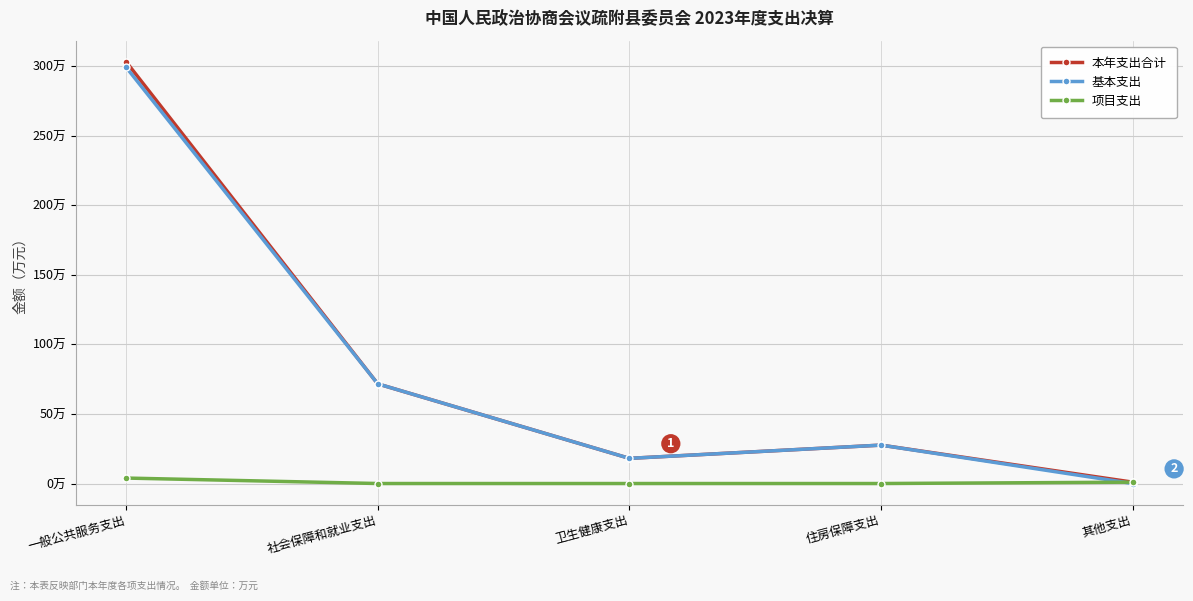

Is it true that 项目支出 equals -2.1 at 住房保障支出?

False